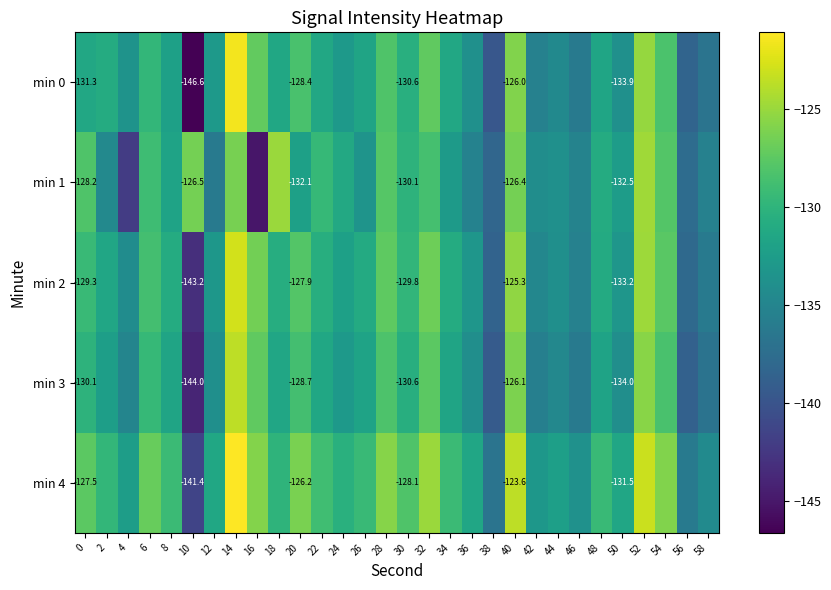

What is the sum of all min 2 values?

-3939.0